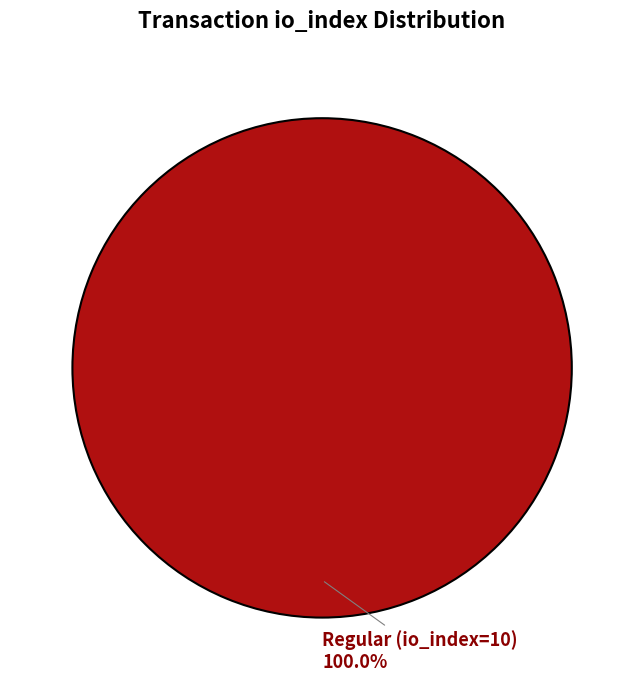

Is there any slice that represents more than half of the pie?

Yes